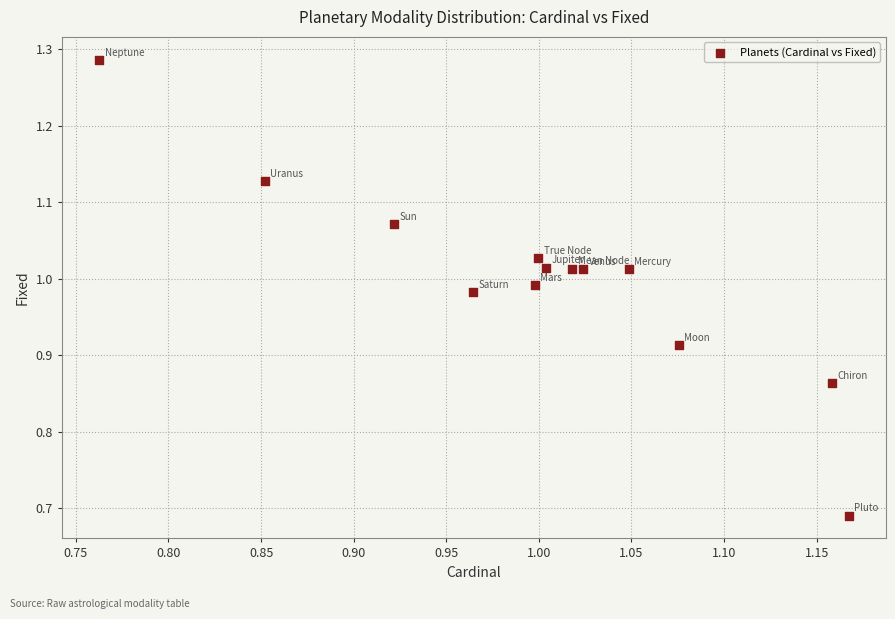

What is the range of X values (max minus min)?

0.4